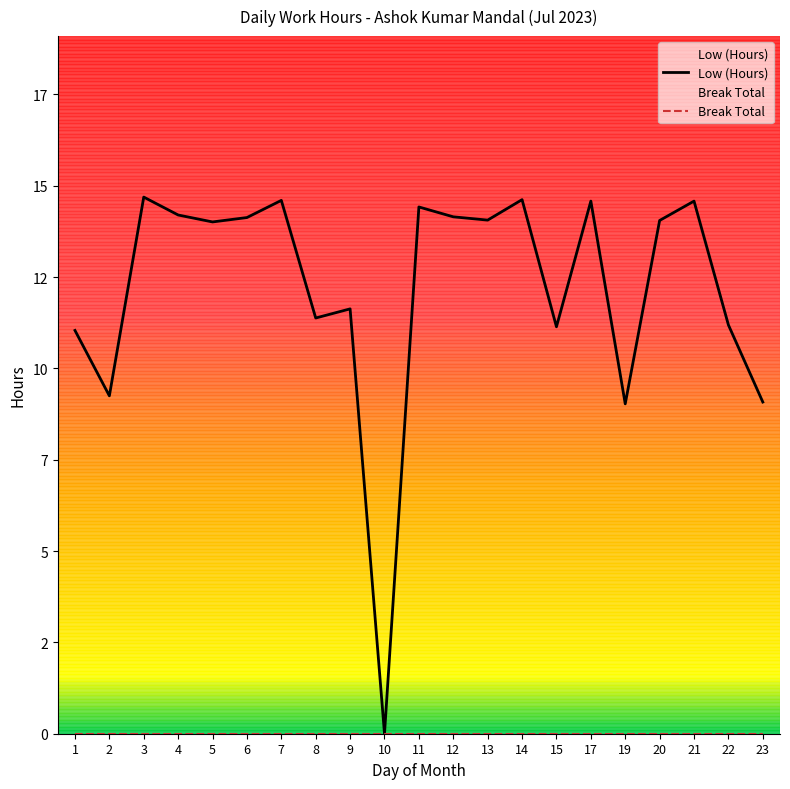

Is this an area chart (filled region under the line)?

No